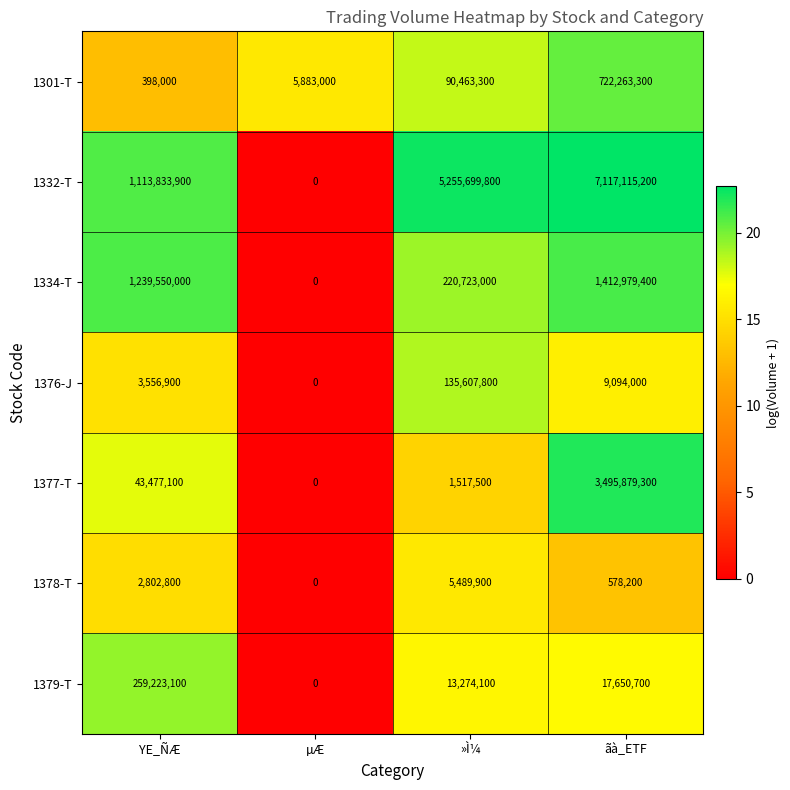

How many positive values does the 1376-J series have?

3